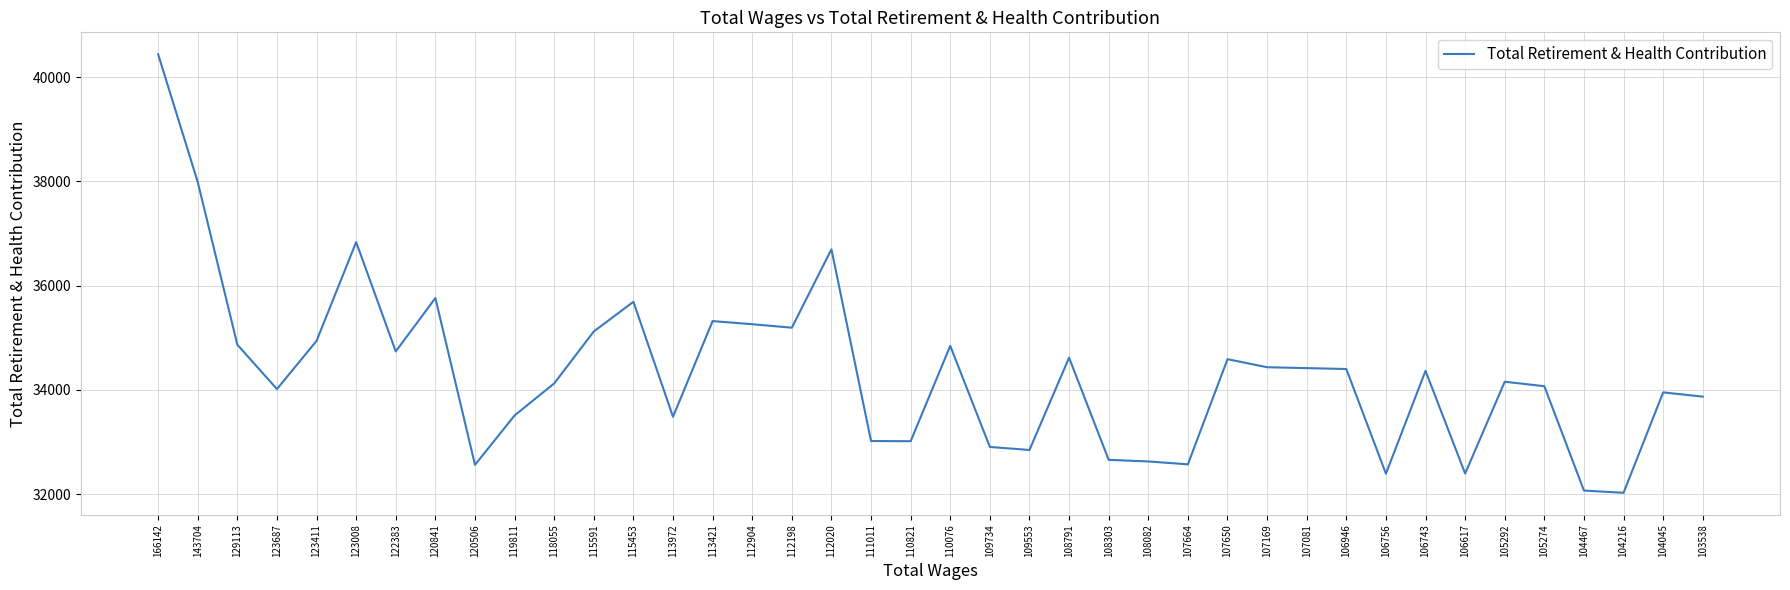

Which has a higher value, 143704 or 120841?

143704